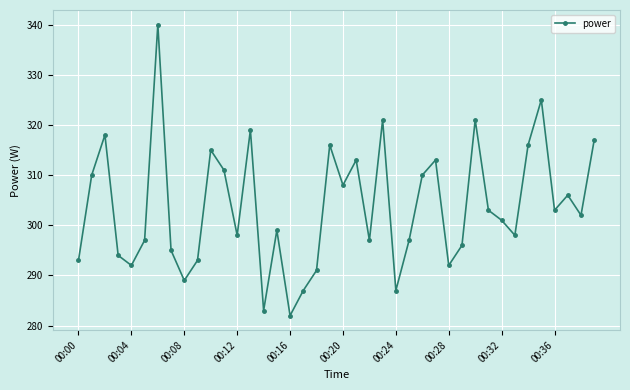

What is the difference between the maximum and minimum values?

58